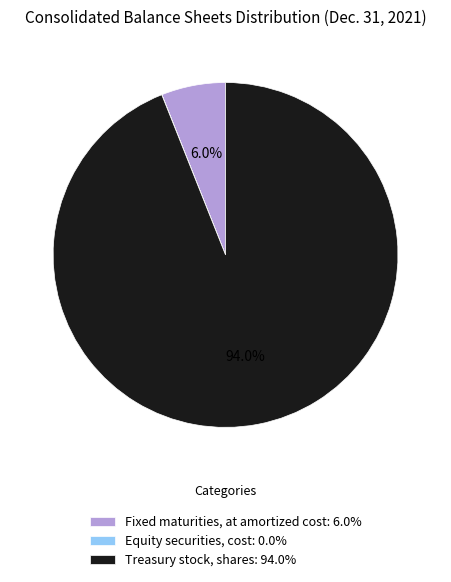

Is there a majority slice in this chart?

Yes